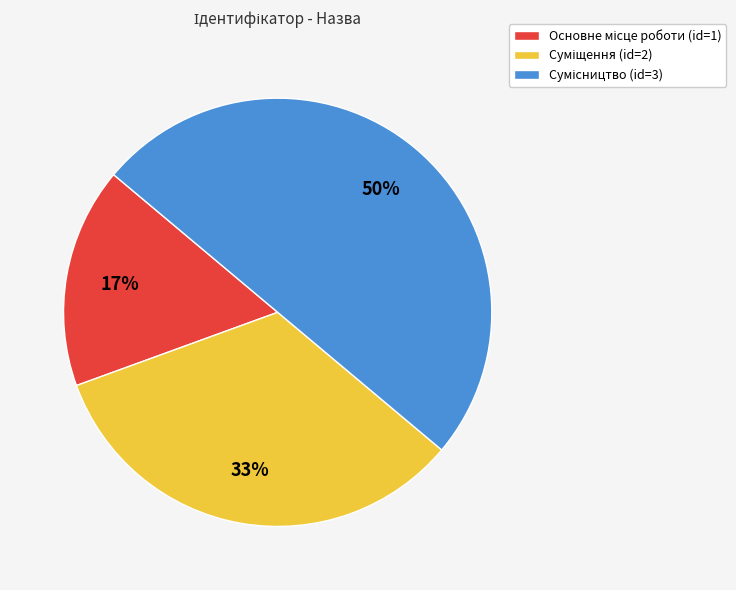

To the nearest percent, what is the average slice percentage?

33%